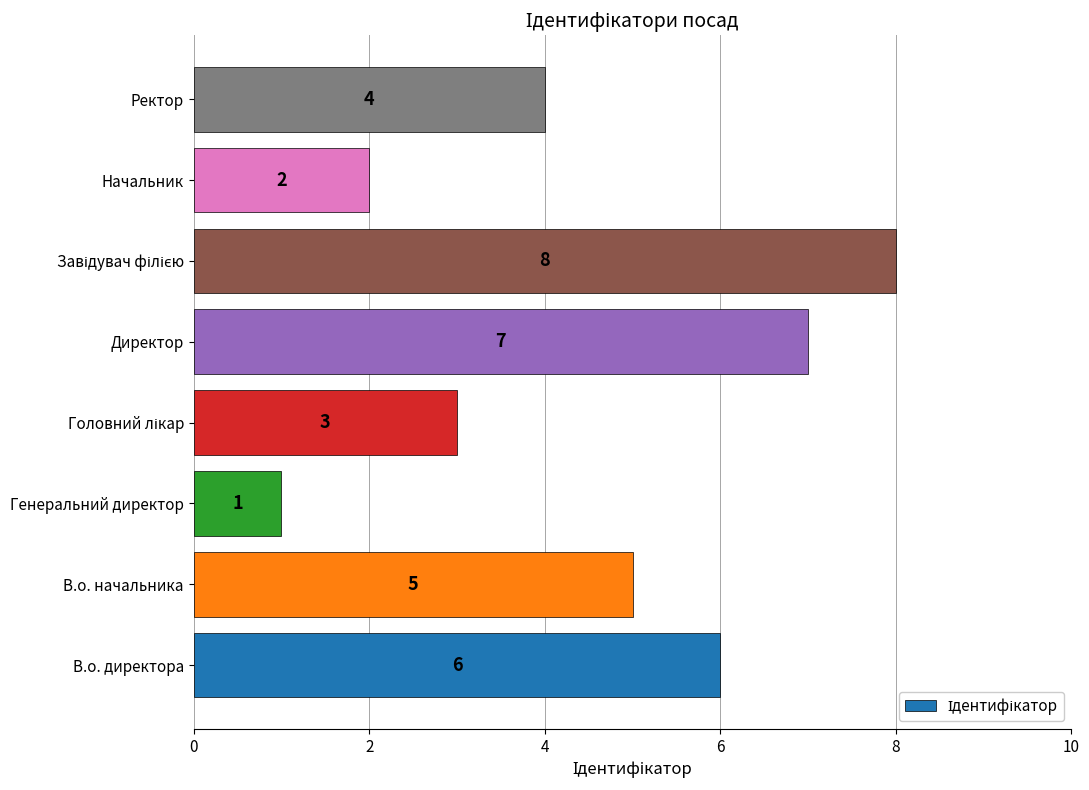

Is it true that the value at Генеральний директор is 1?

True